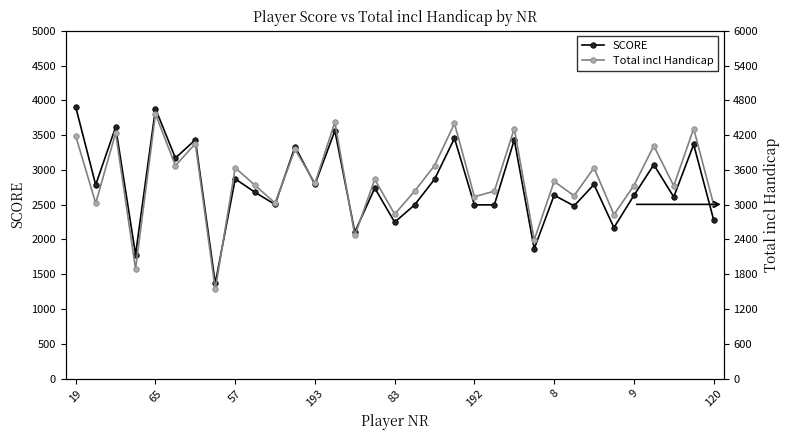

What is the lowest value of the SCORE series?

1369